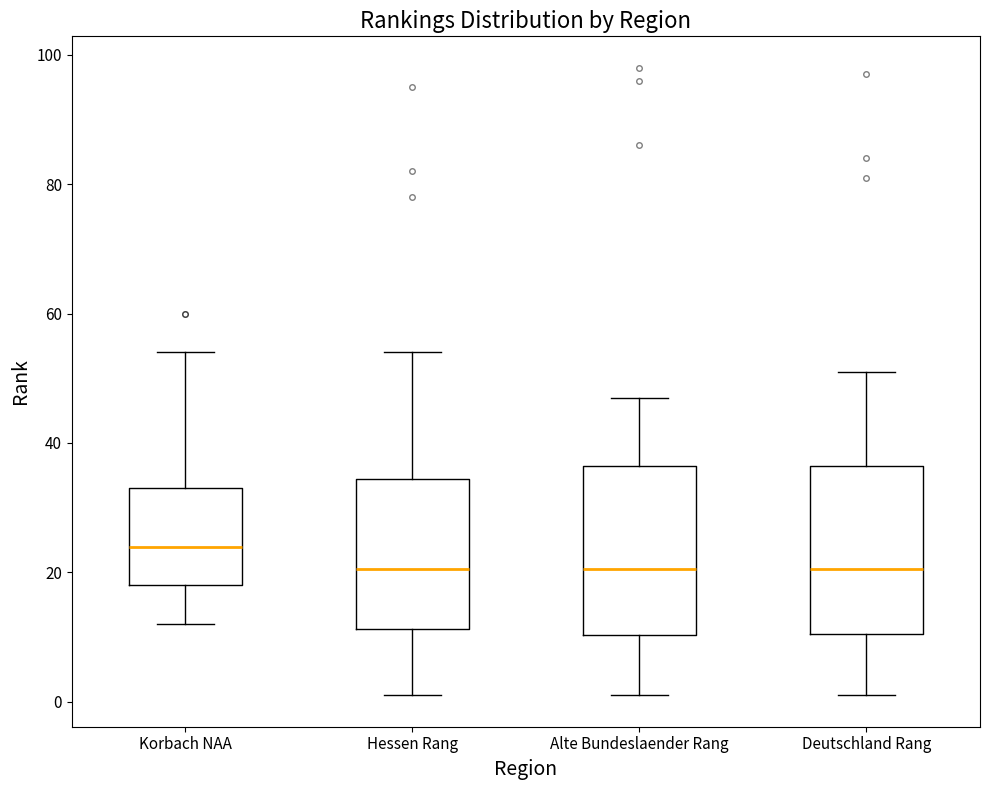

Reading left to right, transcribe this box plot: for each box, give where its median line is, the range the box spans, and where its two whiskers end, as read against the y-axis. The values are not printed on the chart, so give them approximately, as read against the axis.

Korbach NAA: median 24, box 18 to 34, whiskers 12 to 54
Hessen Rang: median 20, box 12 to 34, whiskers 2 to 54
Alte Bundeslaender Rang: median 20, box 10 to 36, whiskers 2 to 48
Deutschland Rang: median 20, box 10 to 36, whiskers 2 to 52